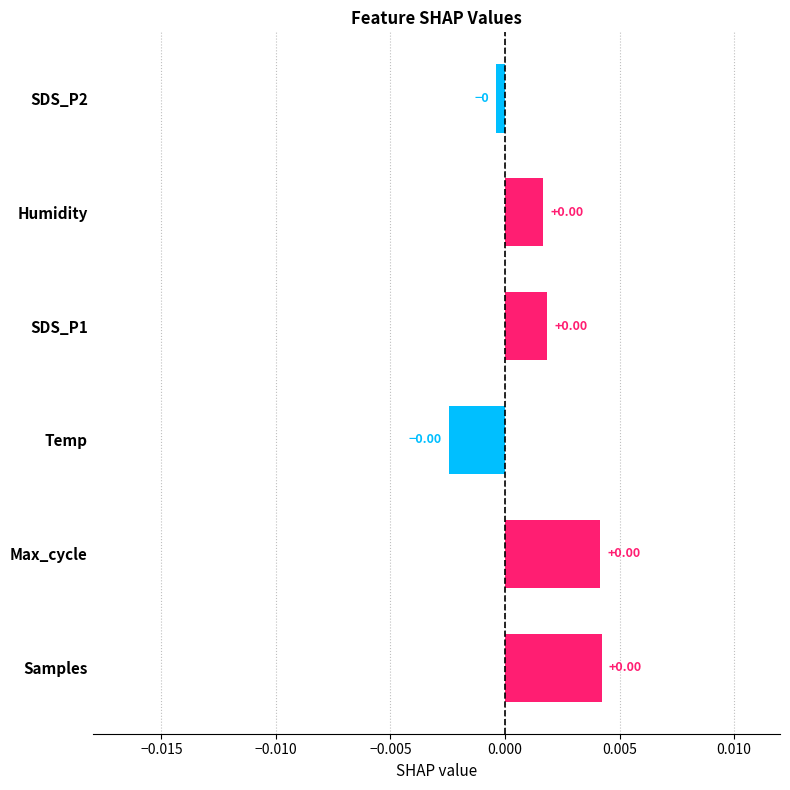

How many values are below zero?

2